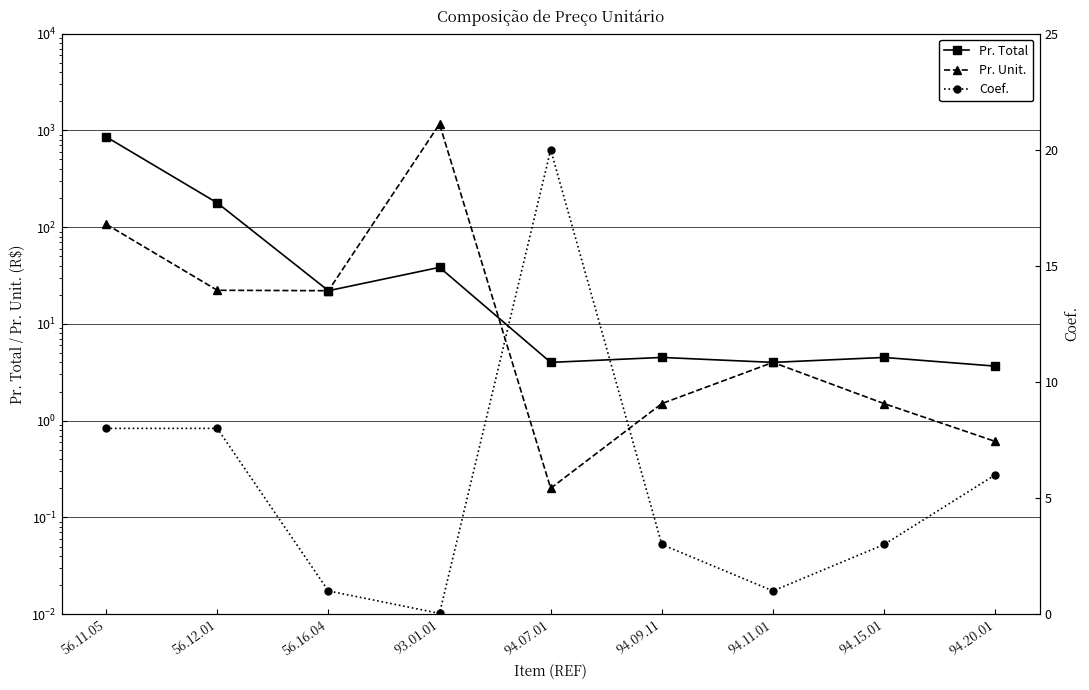

Is it true that Coef. equals 20.0 at 94.07.01?

True